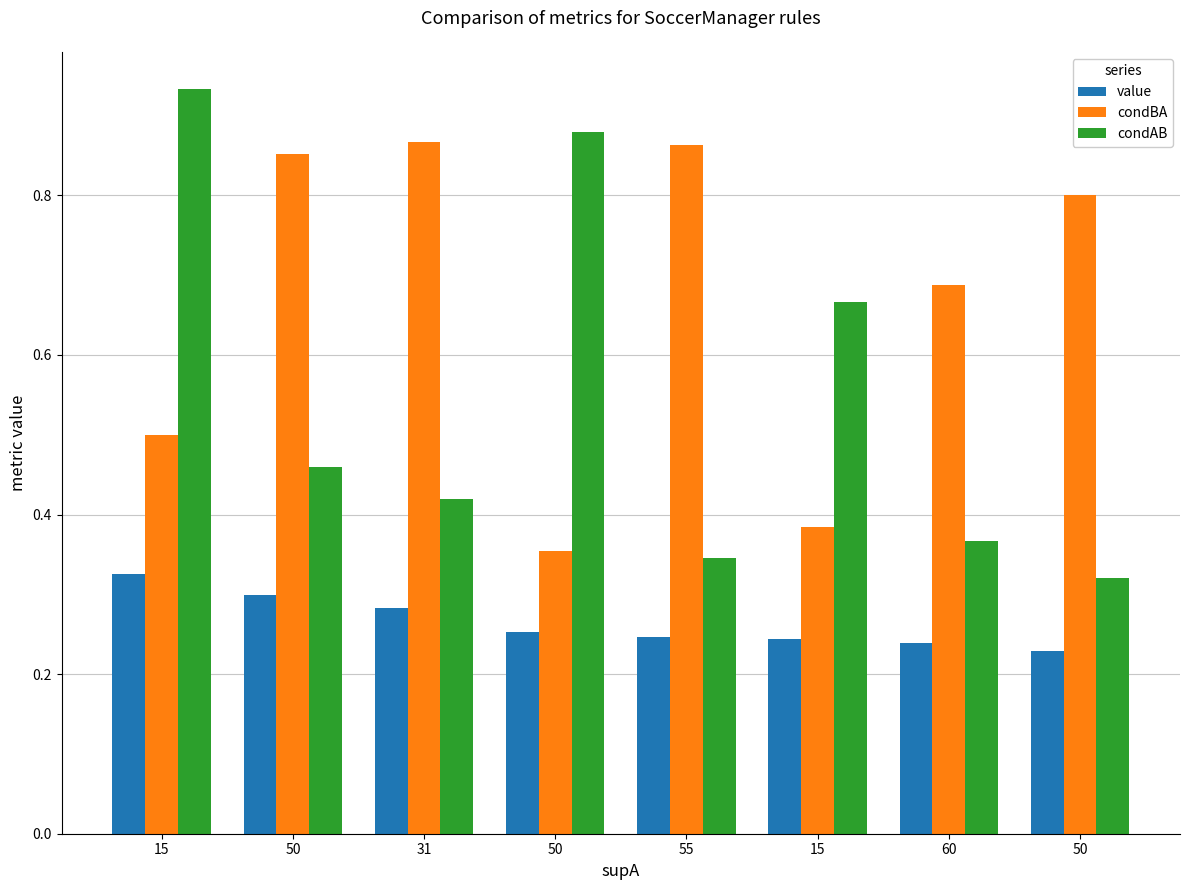

Count the number of categories in the chart.

8